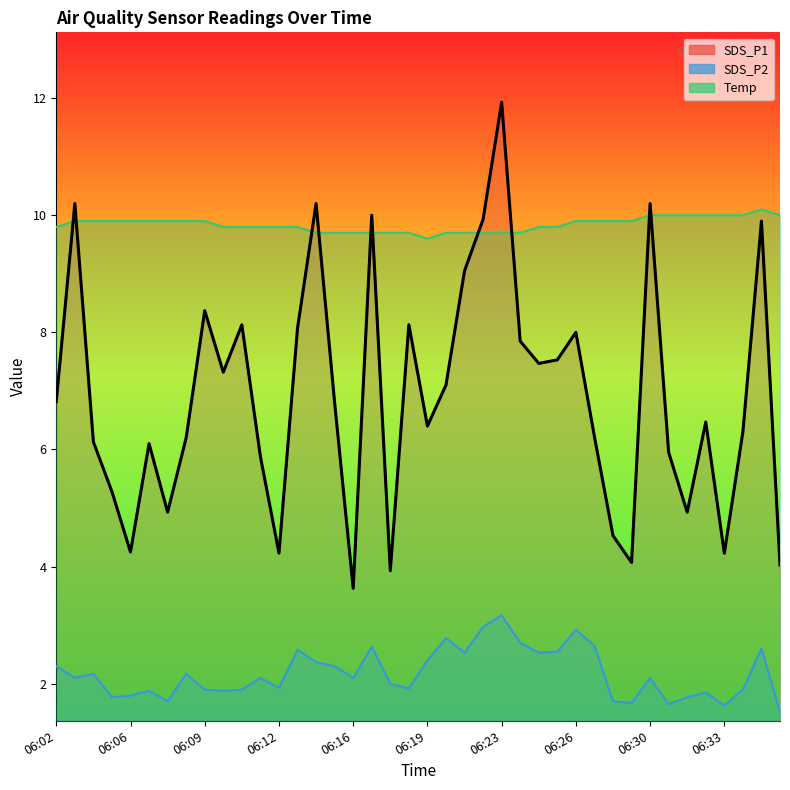

Reading left to right, what are all the values shown in this chart?

6.8	10.2	6.1	5.3	4.2	6.1	4.9	6.2	8.4	7.3	8.1	5.9	4.2	8.1	10.2	6.8	3.6	10.0	3.9	8.1	6.4	7.1	9.1	9.9	11.9	7.8	7.5	7.5	8.0	6.2	4.5	4.1	10.2	6.0	4.9	6.5	4.2	6.3	9.9	4.0